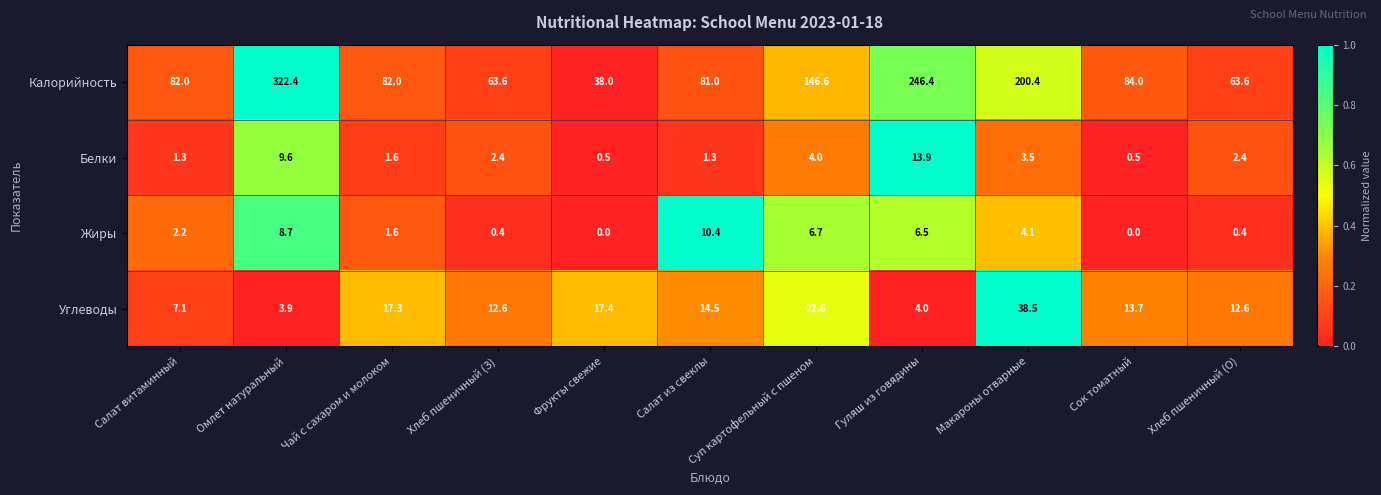

What is the difference between the highest and lowest values at Хлеб пшеничный (О)?

63.2